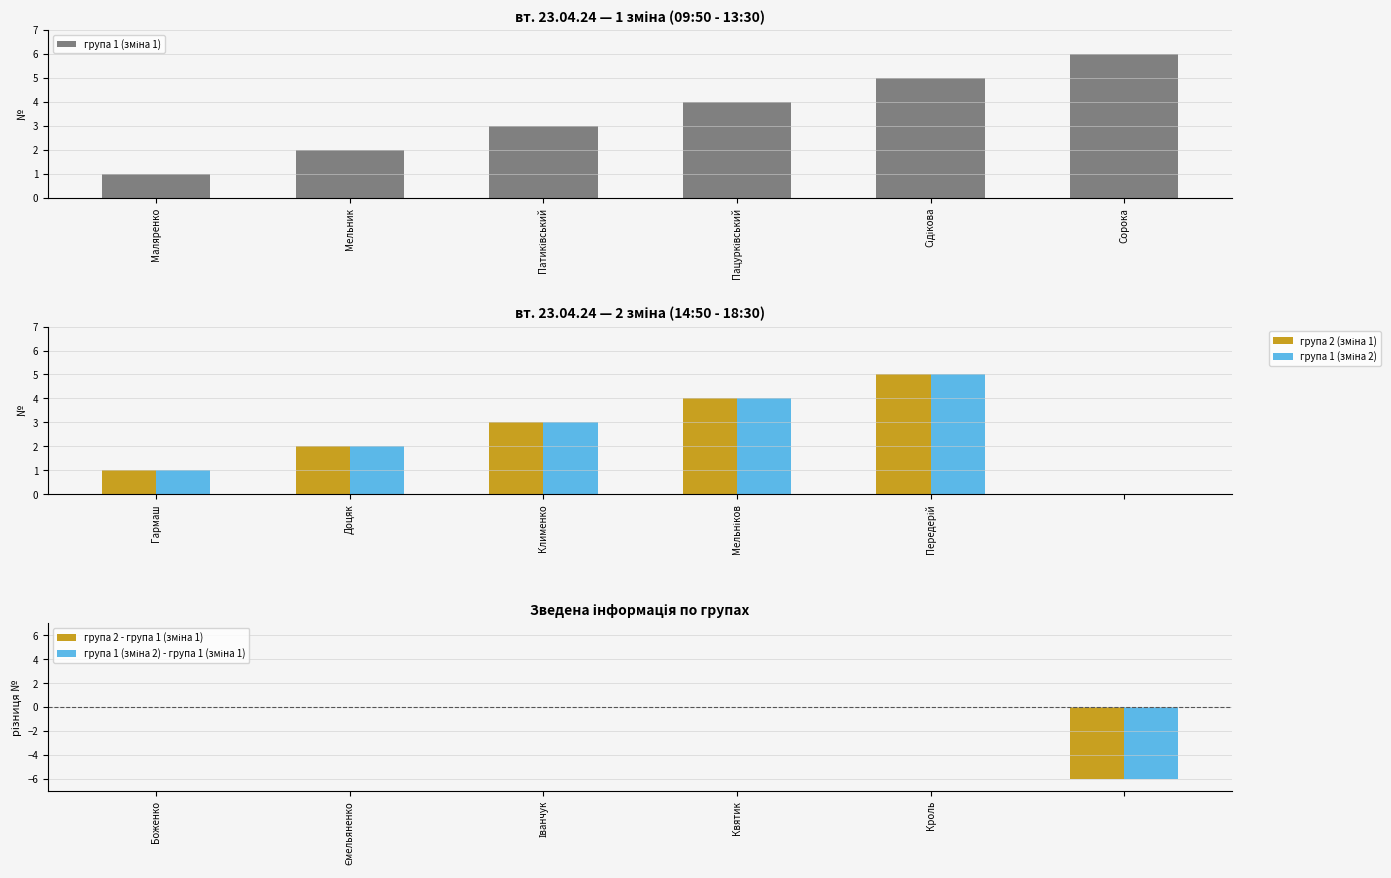

How many data points in група 2 - група 1 (зміна 1) are less than 0?

1